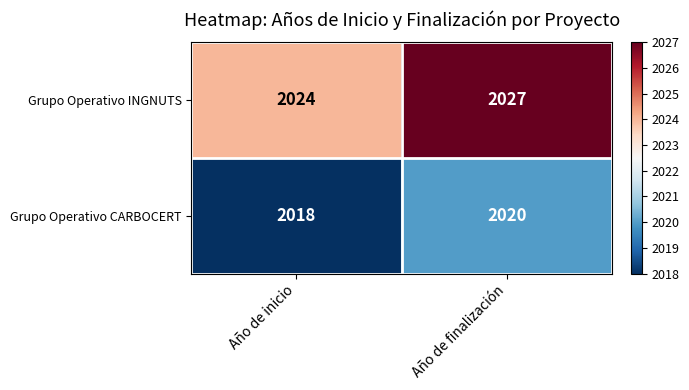

The Grupo Operativo INGNUTS series shows 3621 at Año de finalización. True or false?

False